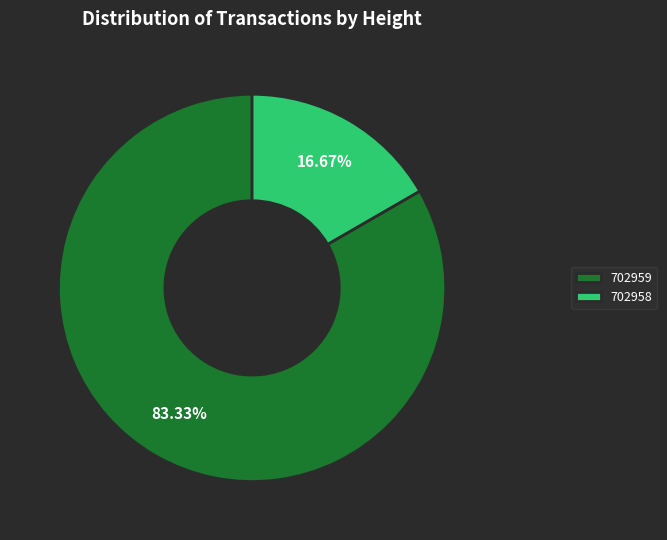

How much of the chart is everything except 702958?

83.3%